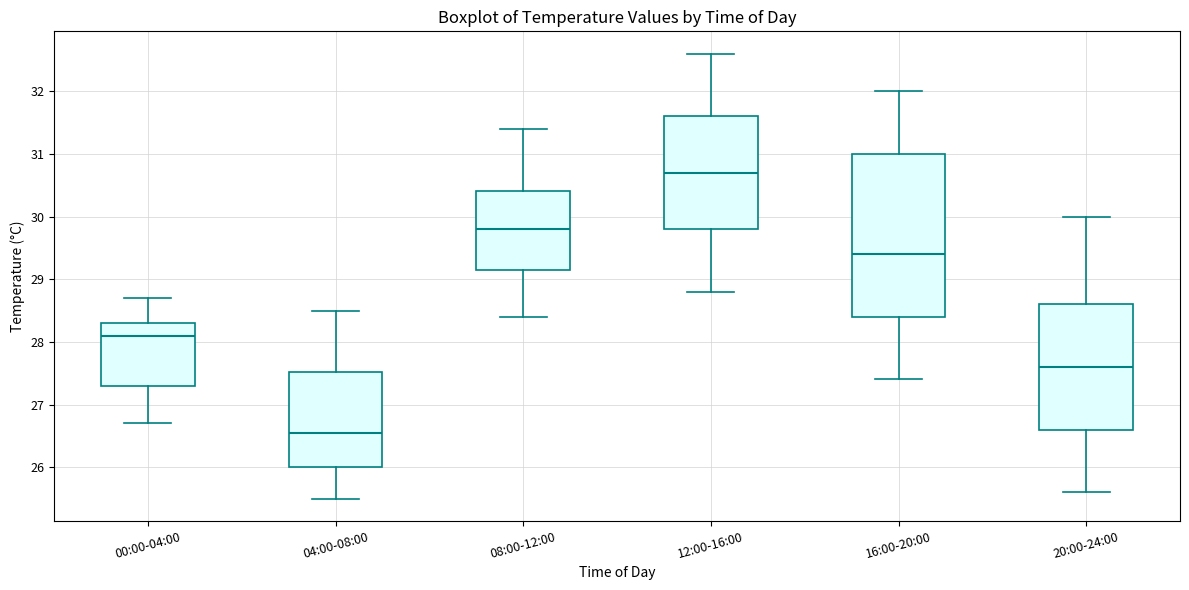

Where does the lower whisker of the box for 16:00-20:00 end on the y-axis? The values are not printed on the chart, so give them approximately, as read against the axis.

27.4